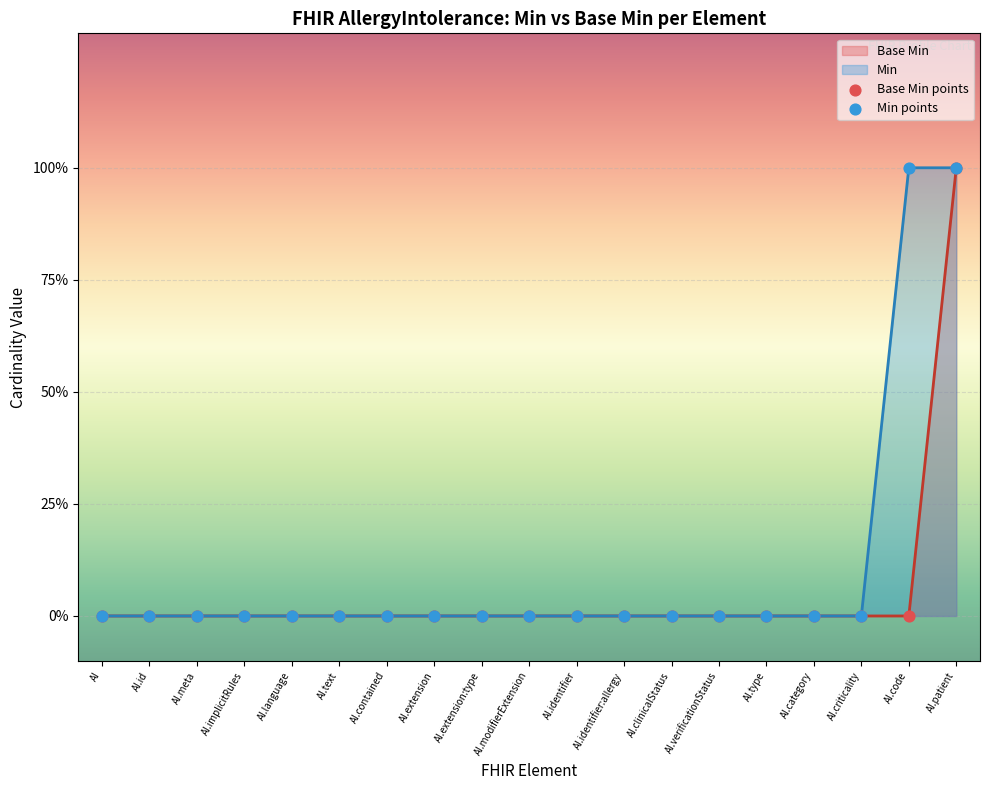

Which series reaches the minimum Y coordinate?

Base Min points